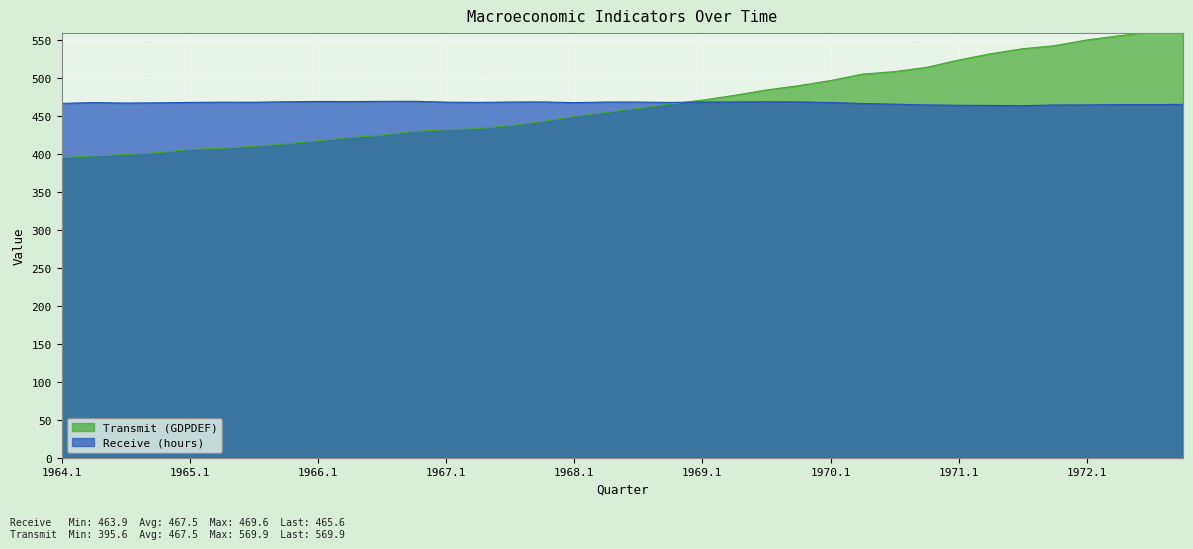

How many lines are shown in the chart?

2